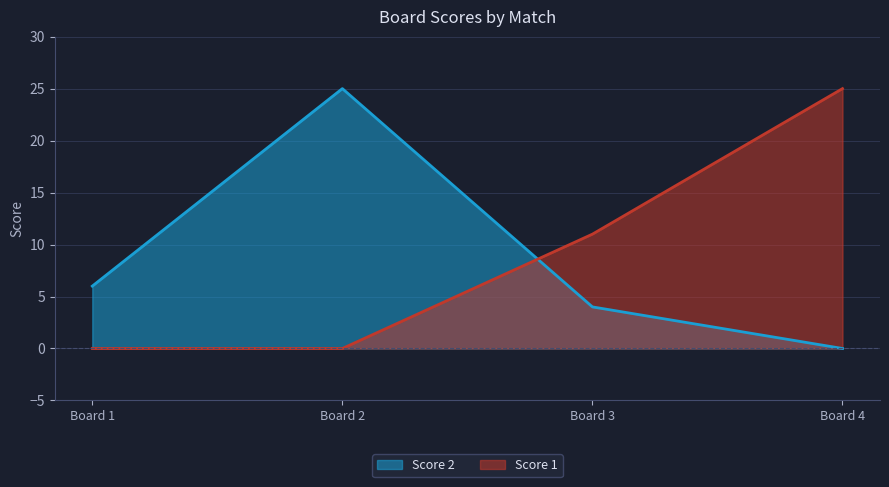

What is the difference between the Score 1 values at Board 3 and Board 4?

14